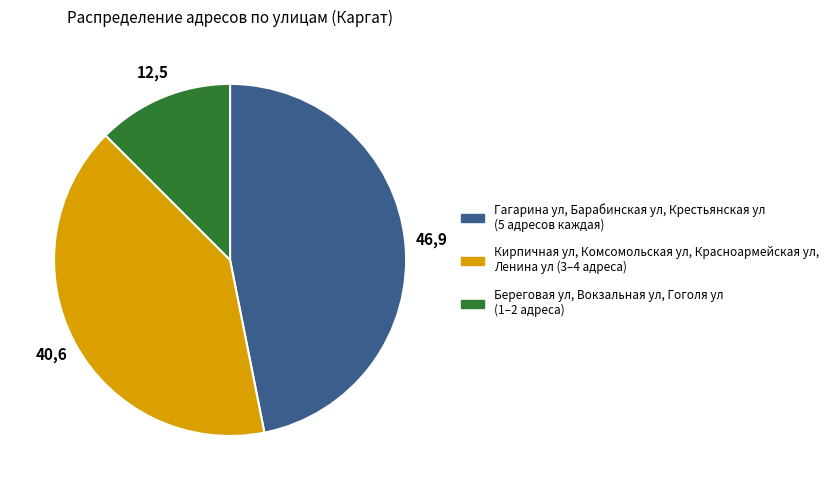

What is the ratio of the value at Кирпичная ул, Комсомольская ул, Красноармейская ул, Ленина ул (3–4 адреса) to the value at Гагарина ул, Барабинская ул, Крестьянская ул (5 адресов каждая)?

0.9